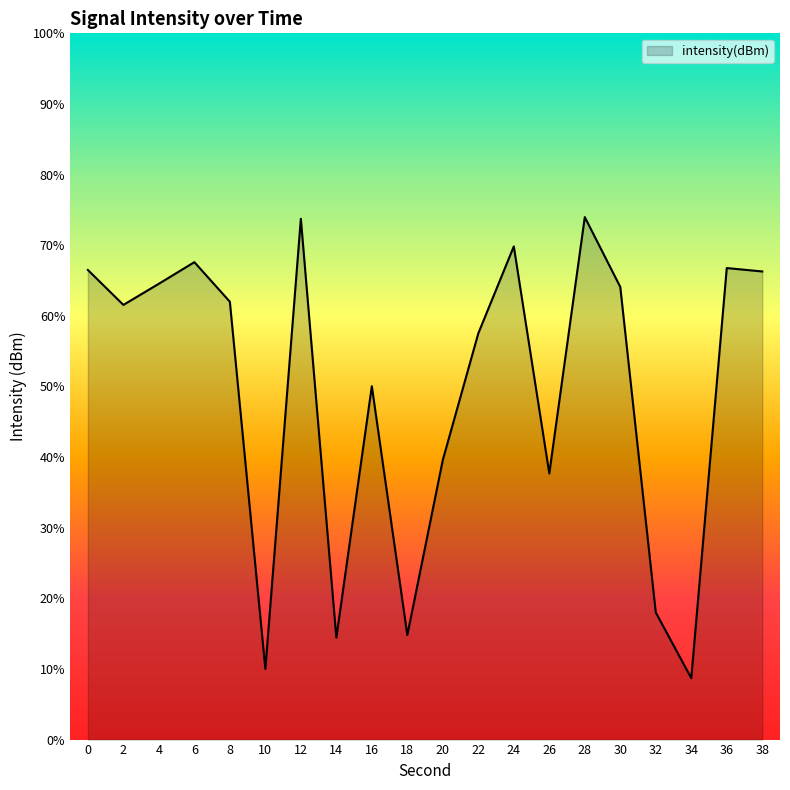

How many data points are less than -130?

11